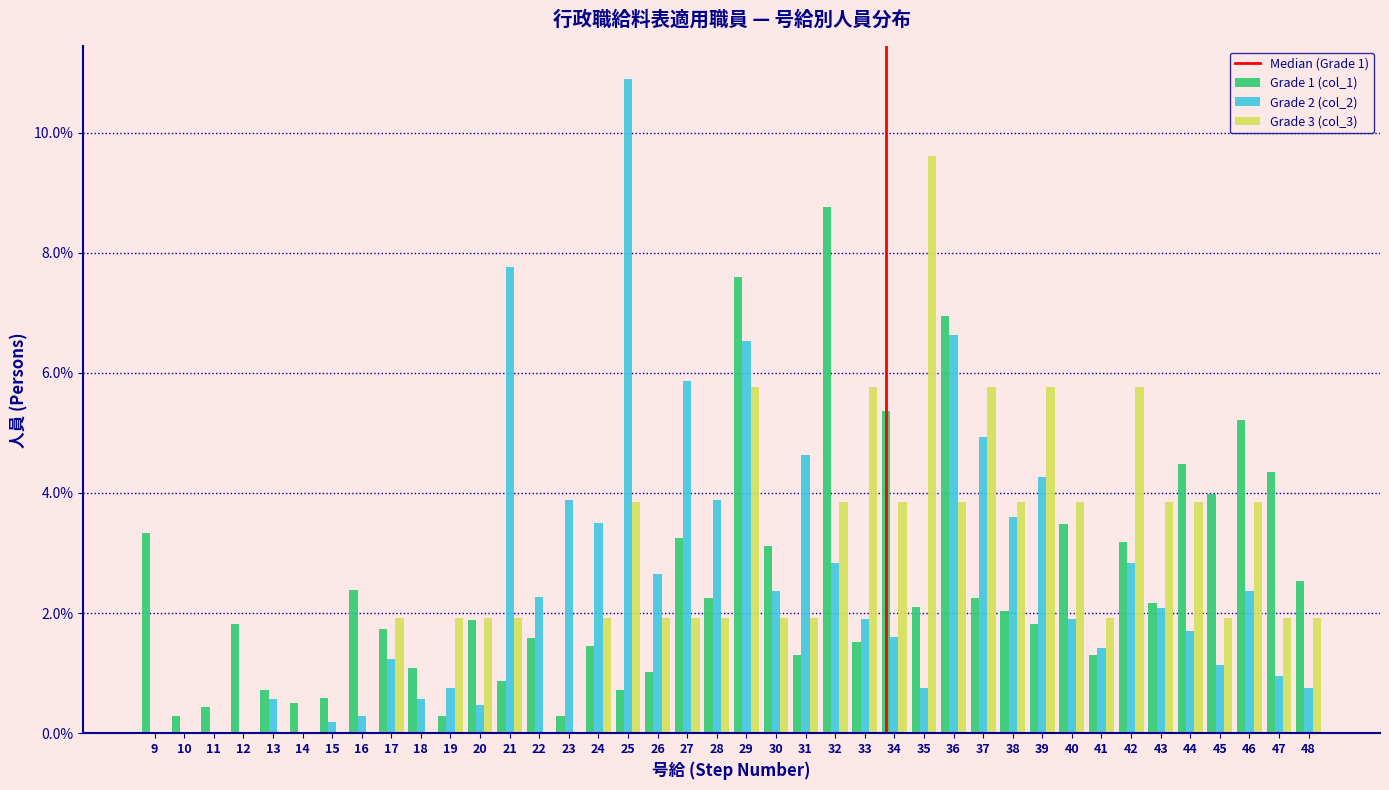

At which category is the sum across all series the highest?

29